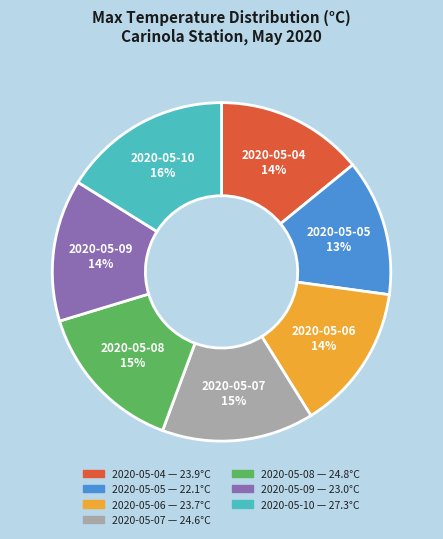

Between 2020-05-09 and 2020-05-07, which is larger?

2020-05-07